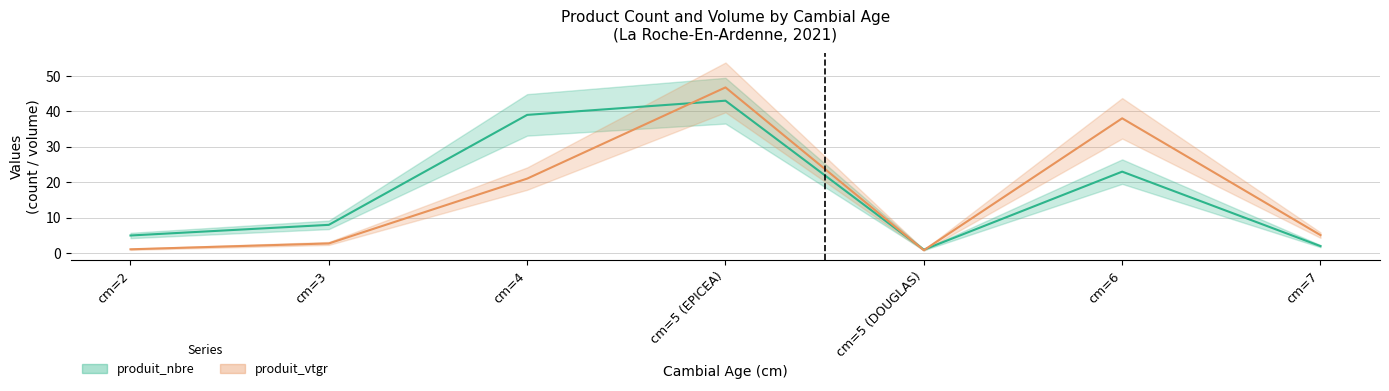

What is the label of the 5th point from the left?

cm=5 (DOUGLAS)